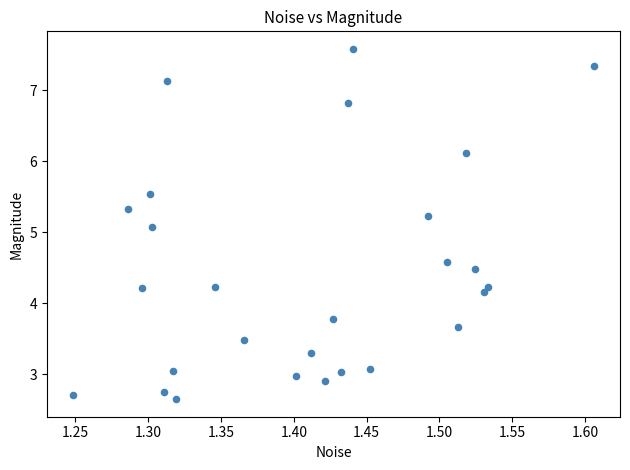

What Y value in the scatter plot is closest to 5?

5.1